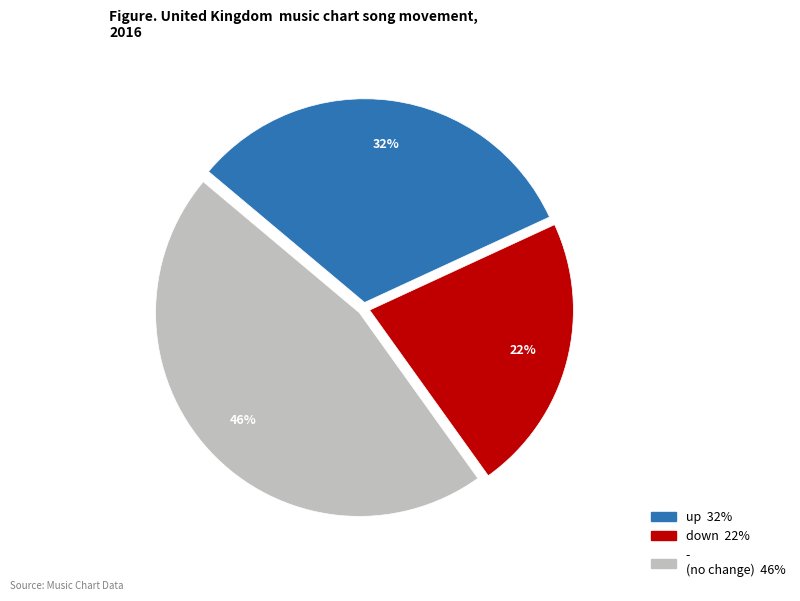

What percentage is the down slice, to the nearest percent?

22%